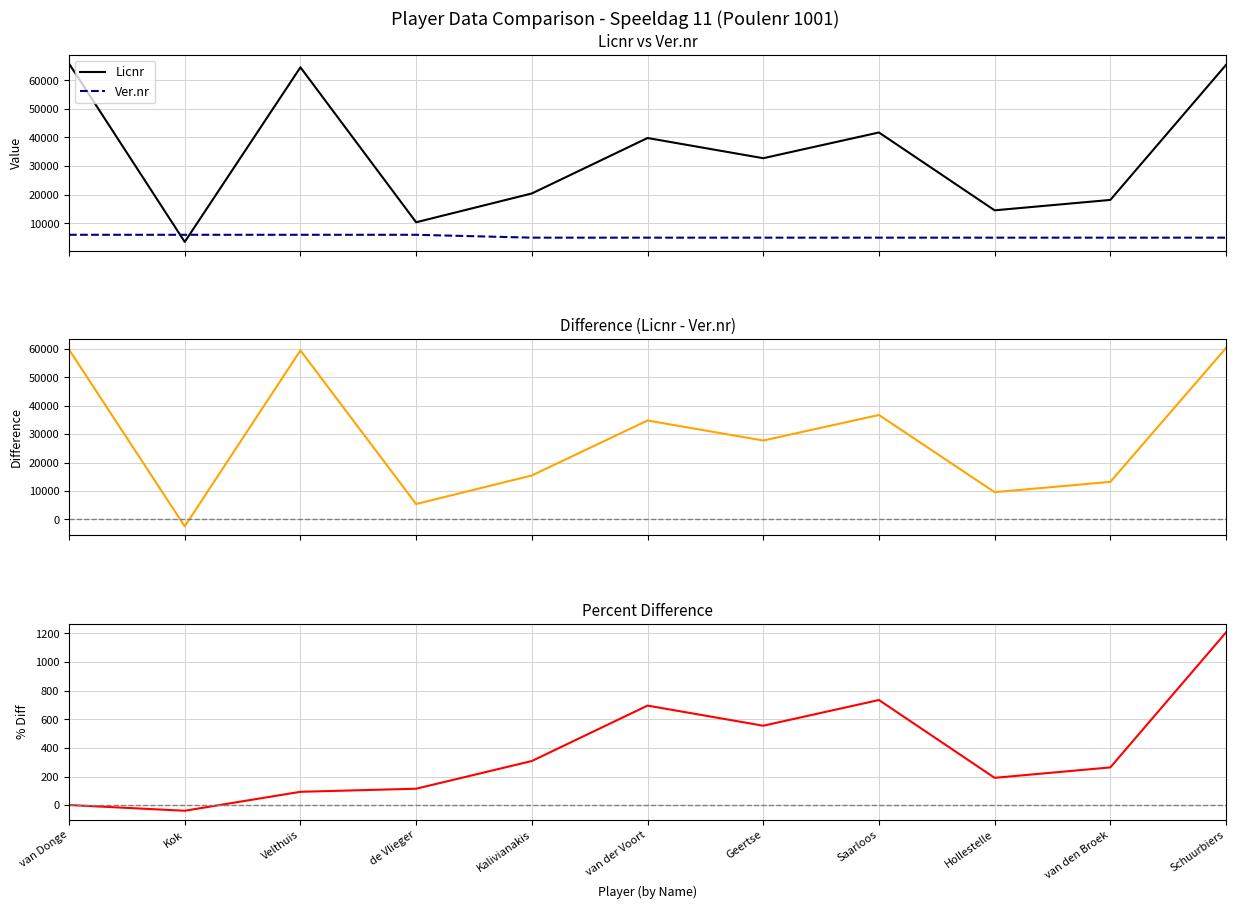

Which label corresponds to the largest value in the chart?

van Donge